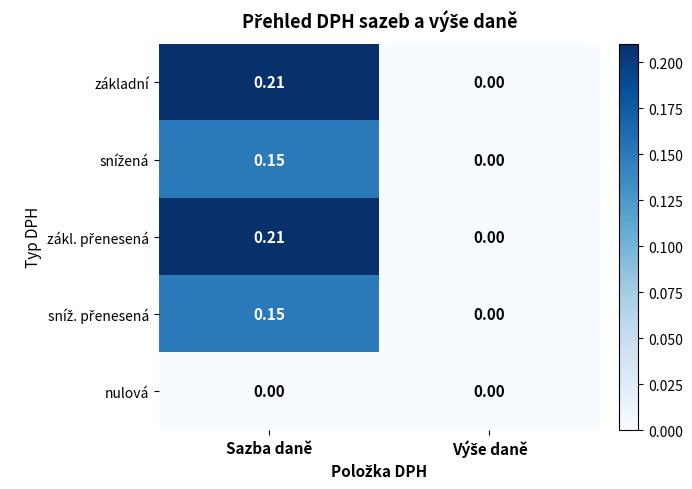

At which category does the chart reach its peak across all series?

Sazba daně